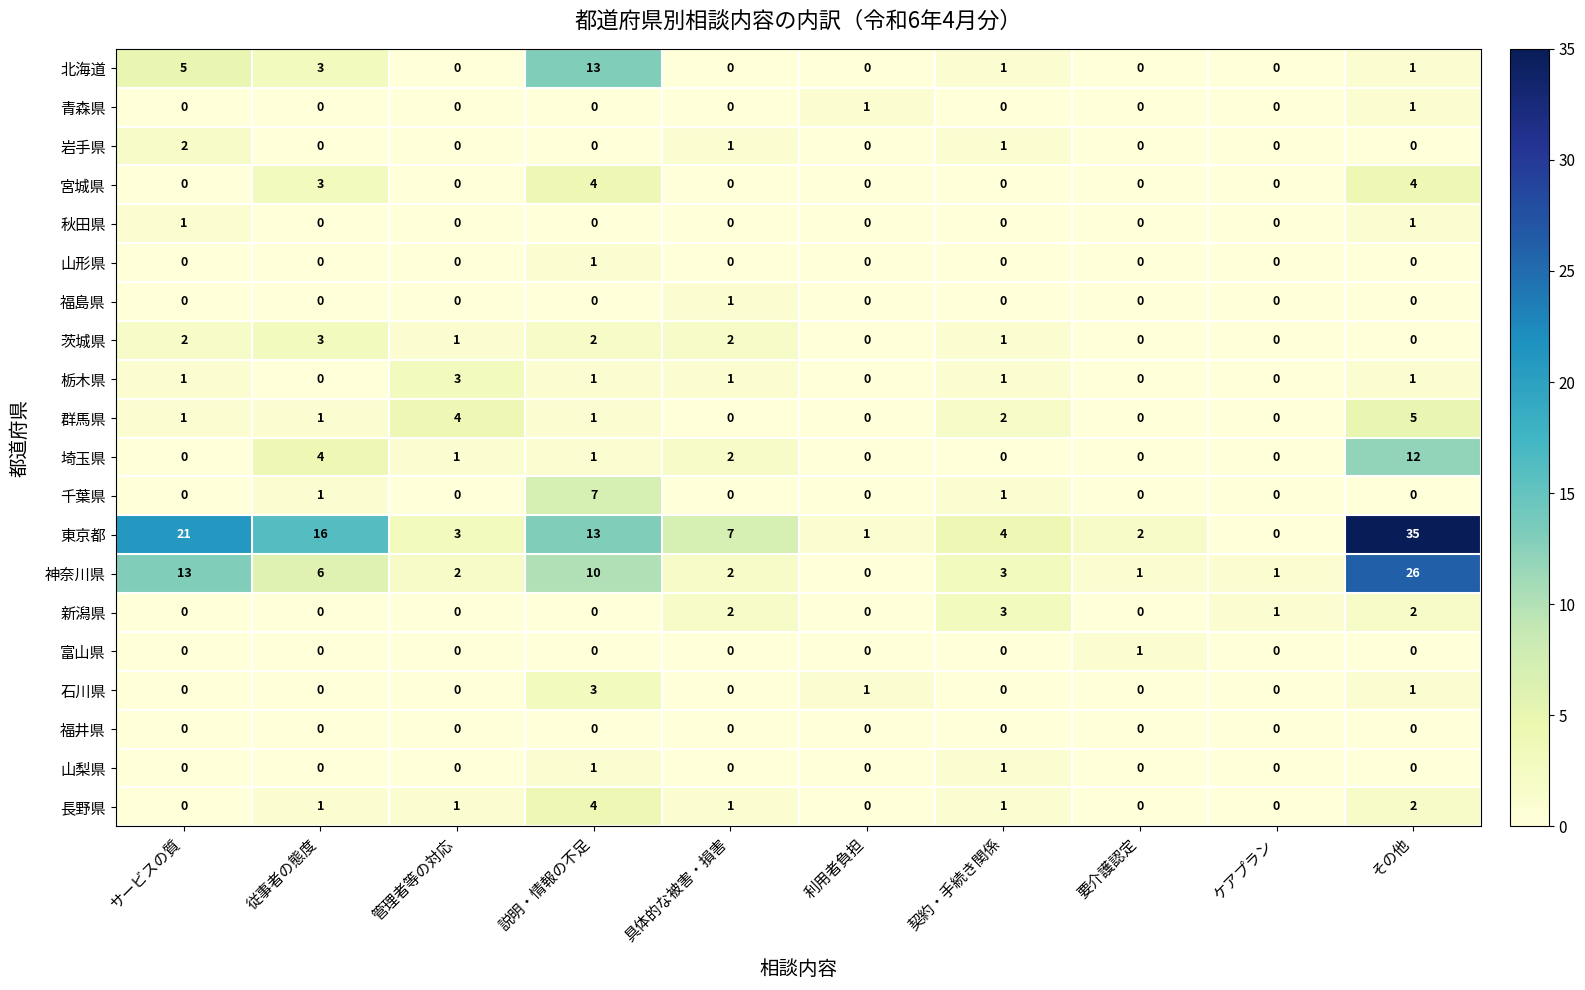

At how many categories does at least one series exceed 6?

5